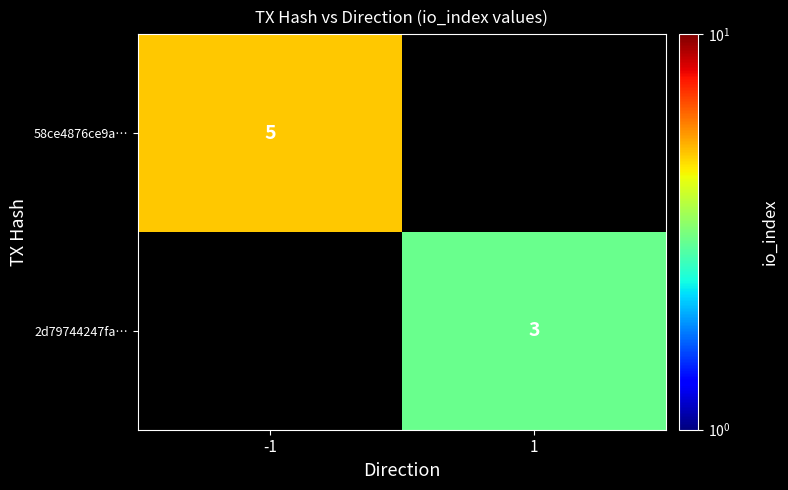

What is the total value across all series at 1?

3